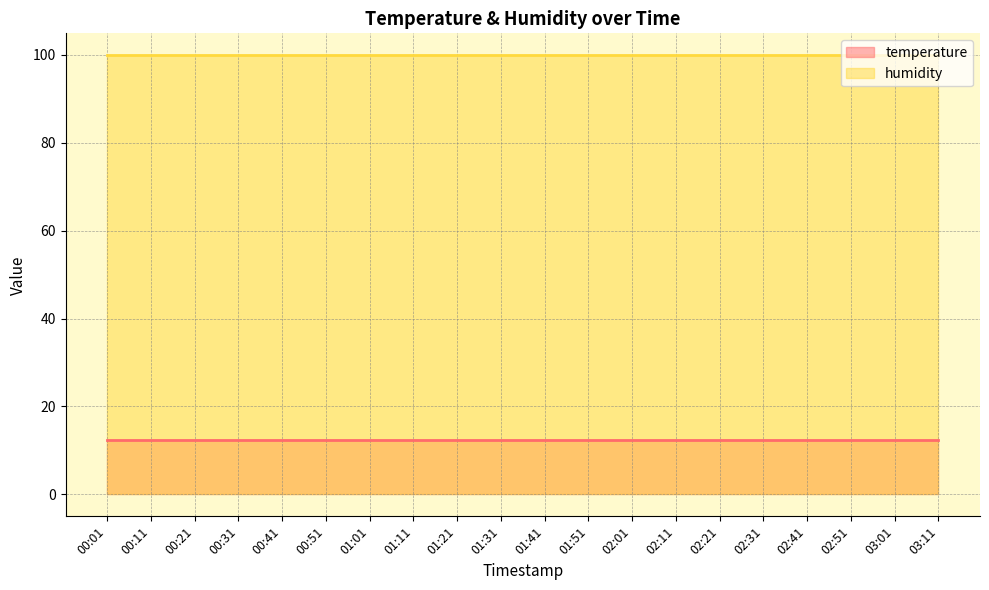

At which label does humidity reach its minimum?

00:01